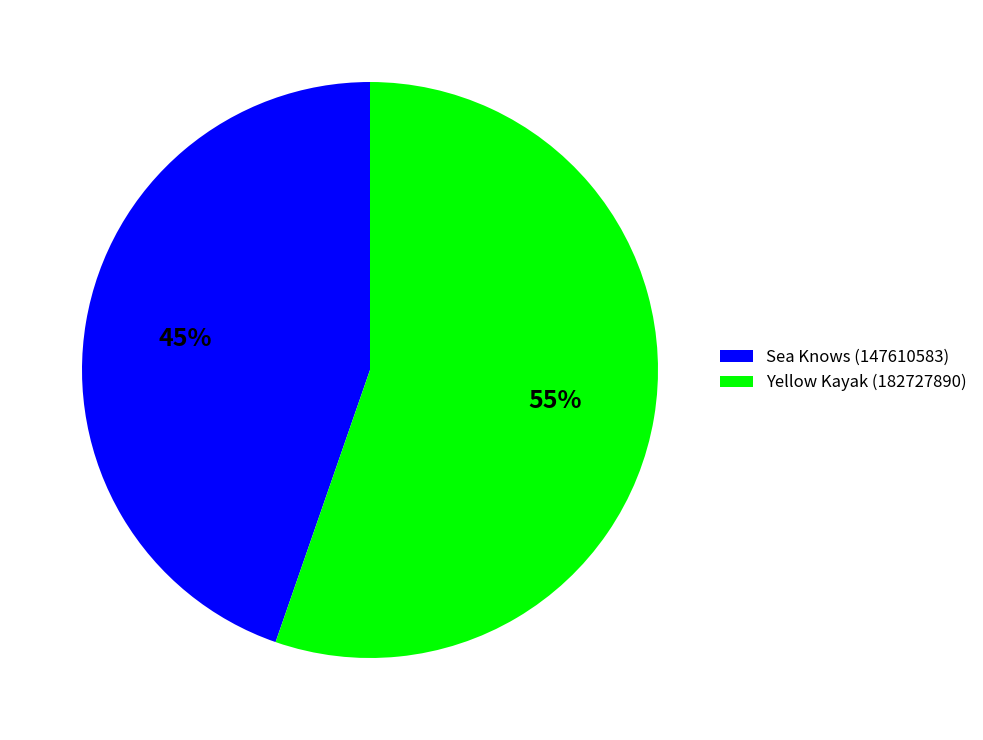

Is the sum of Yellow Kayak (182727890) and Sea Knows (147610583) greater than half?

Yes